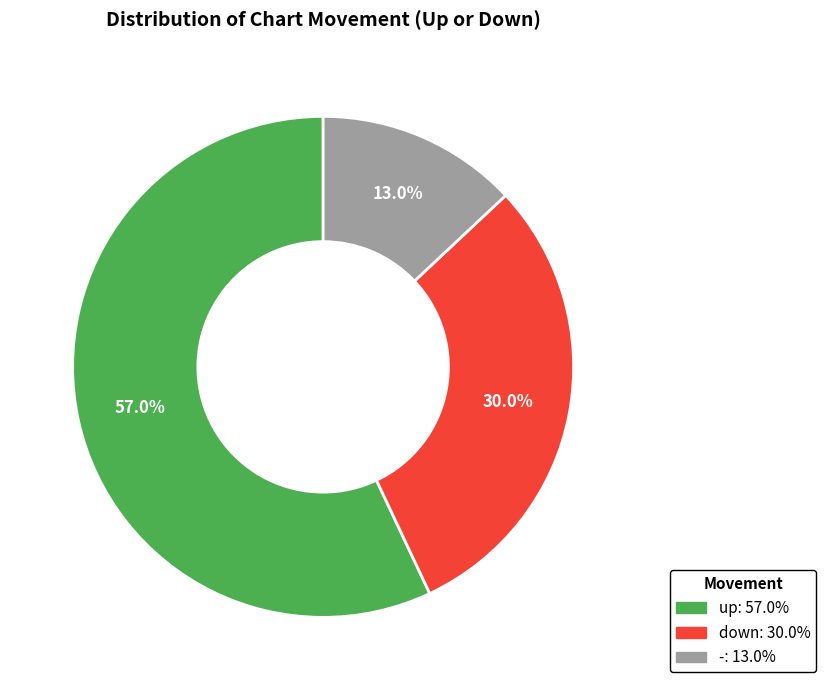

Combined, what portion of the pie is down and -?

43.0%